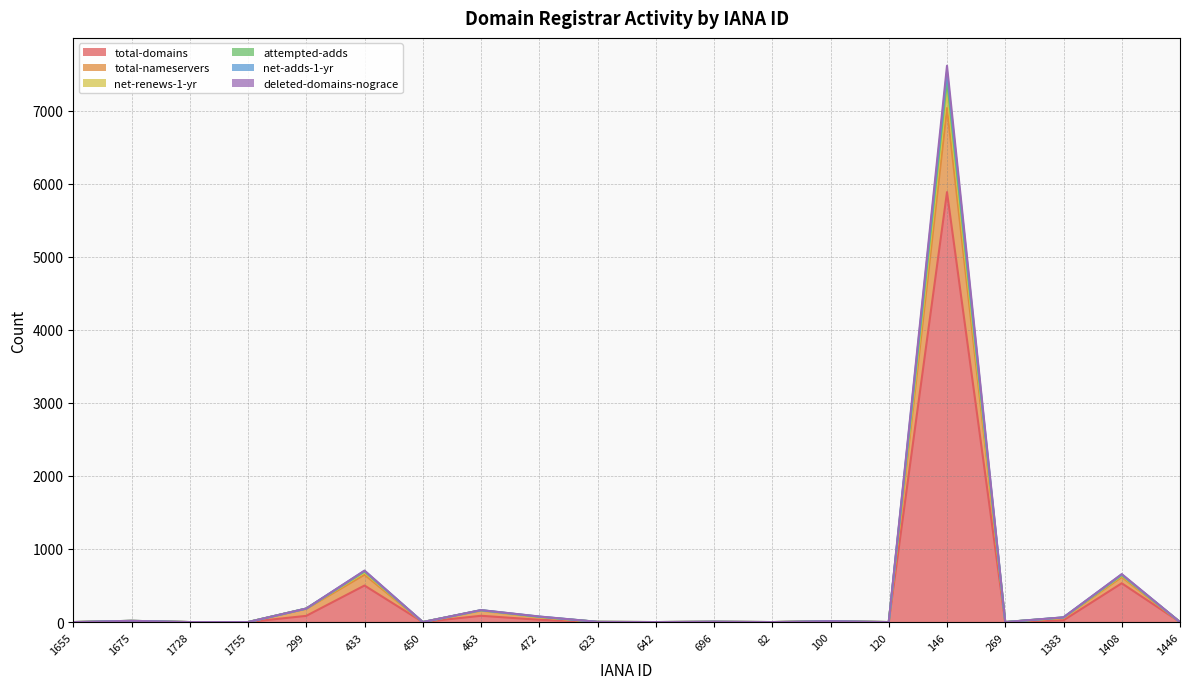

Is it true that total-domains equals 531 at 1408?

True